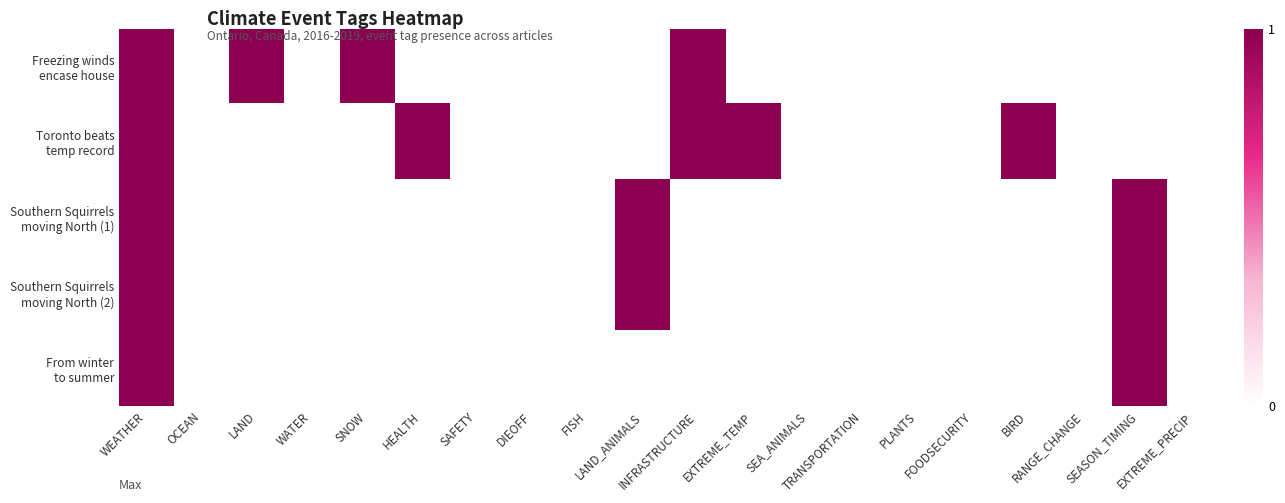

At how many categories does at least one series exceed 0?

9